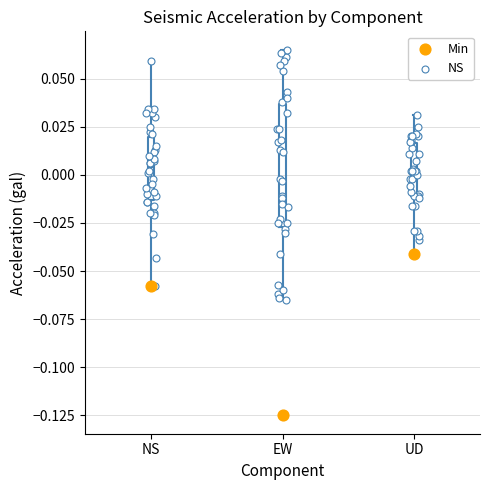

Where is the upper edge of the box for NS on the y-axis? The values are not printed on the chart, so give them approximately, as read against the axis.

0.020